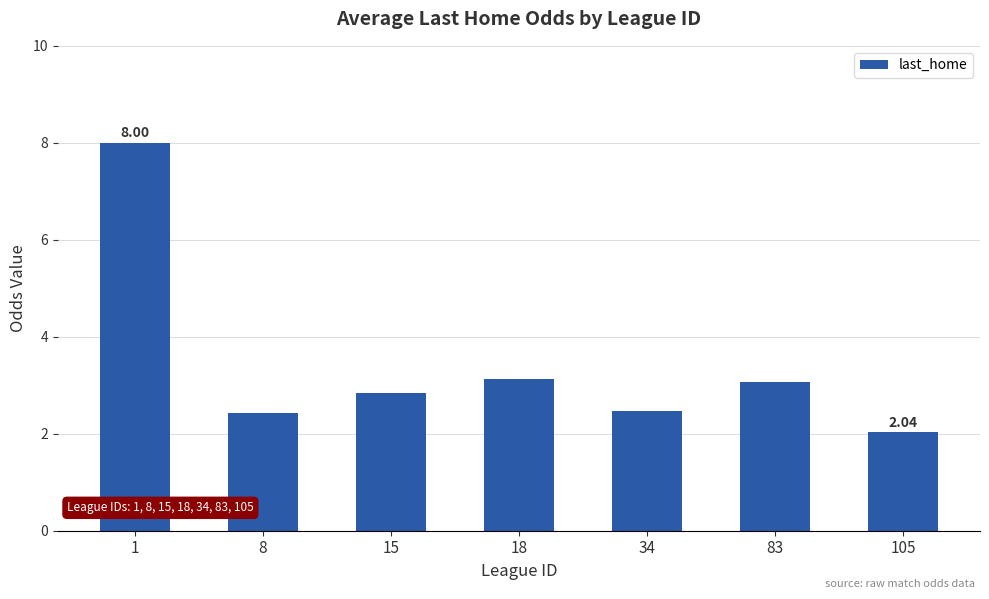

What is the average value?

3.4